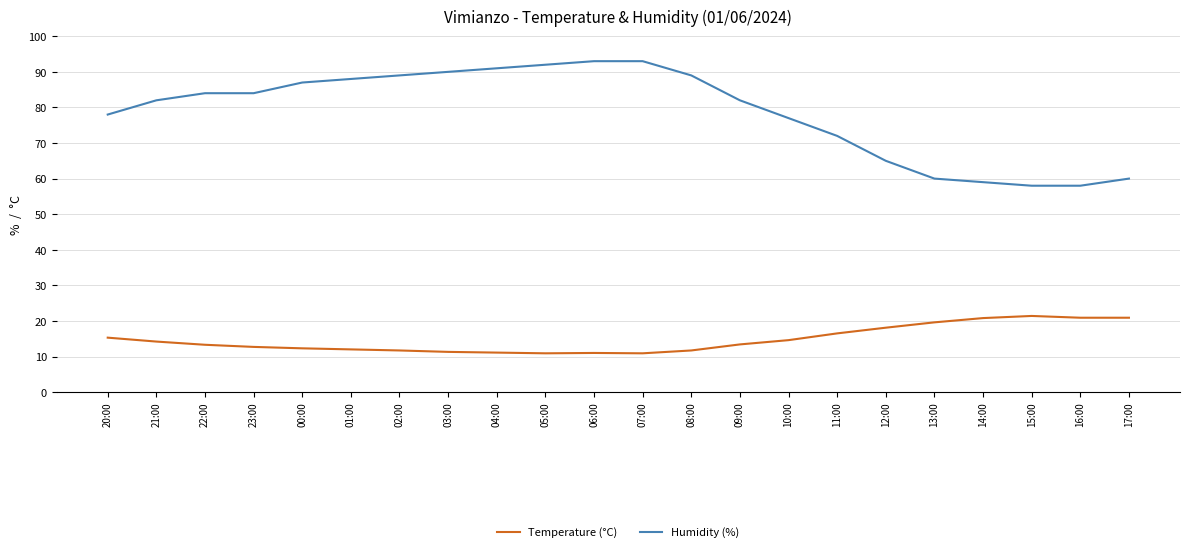

What position from the left is 02:00?

7